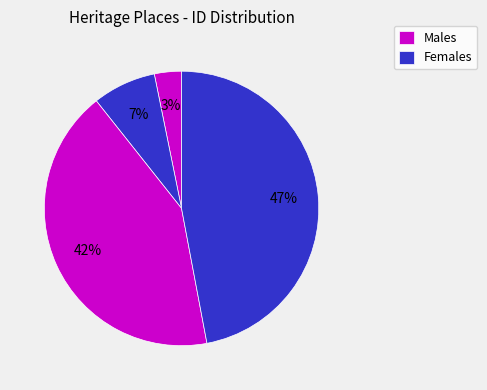

Count the number of slices in the pie.

4